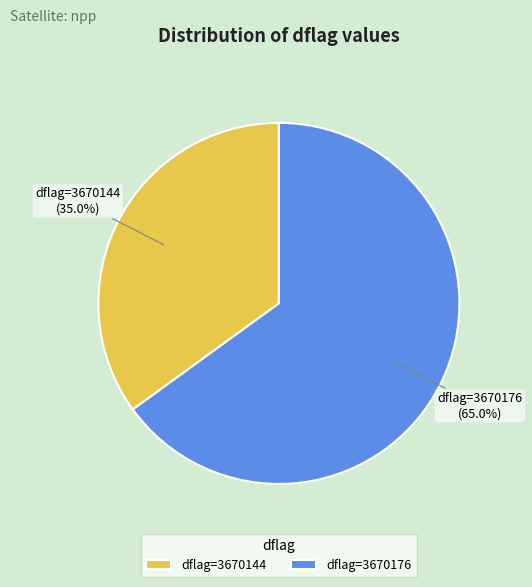

Combined, what portion of the pie is dflag=3670176 and dflag=3670144?

100.0%